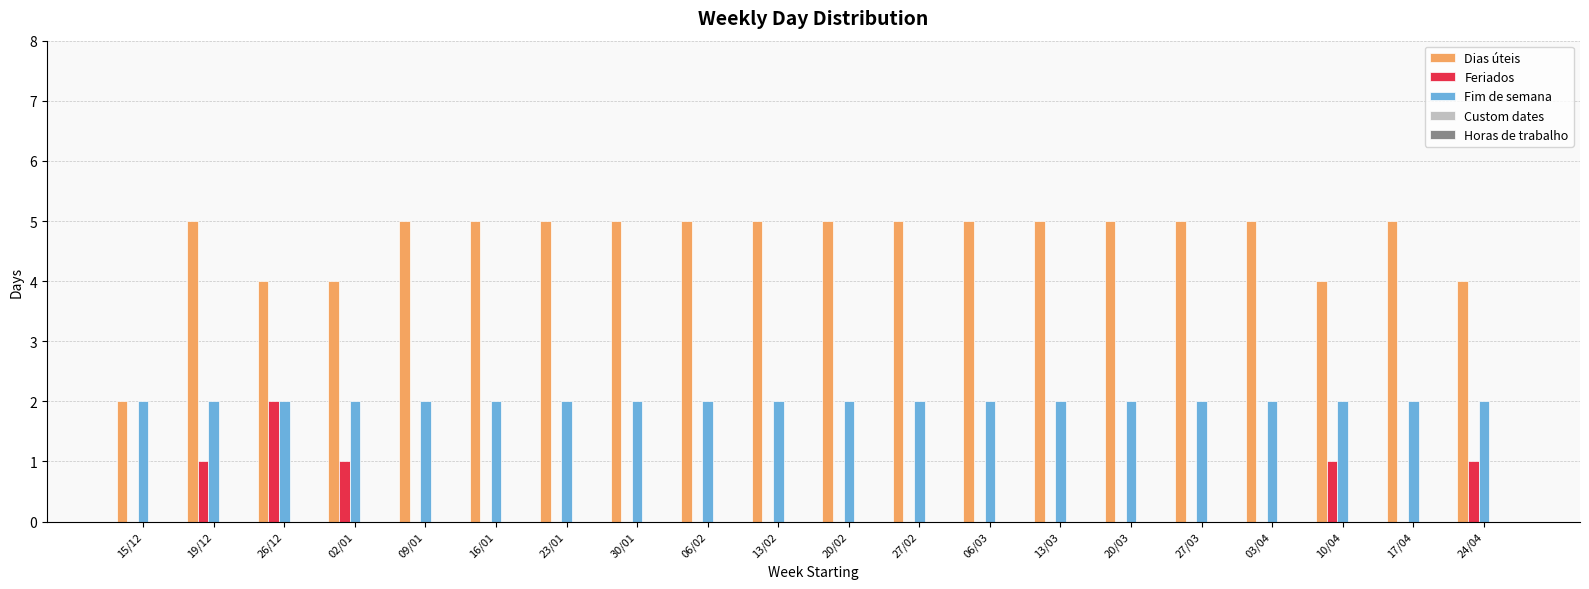

The Fim de semana series shows 2 at 20/02. True or false?

True